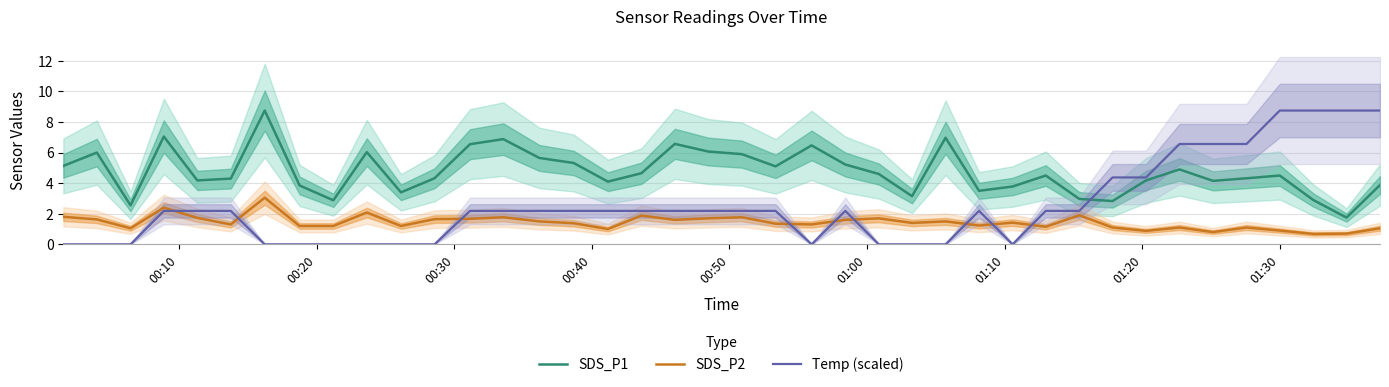

What is the lowest value of the SDS_P1 series?

1.8